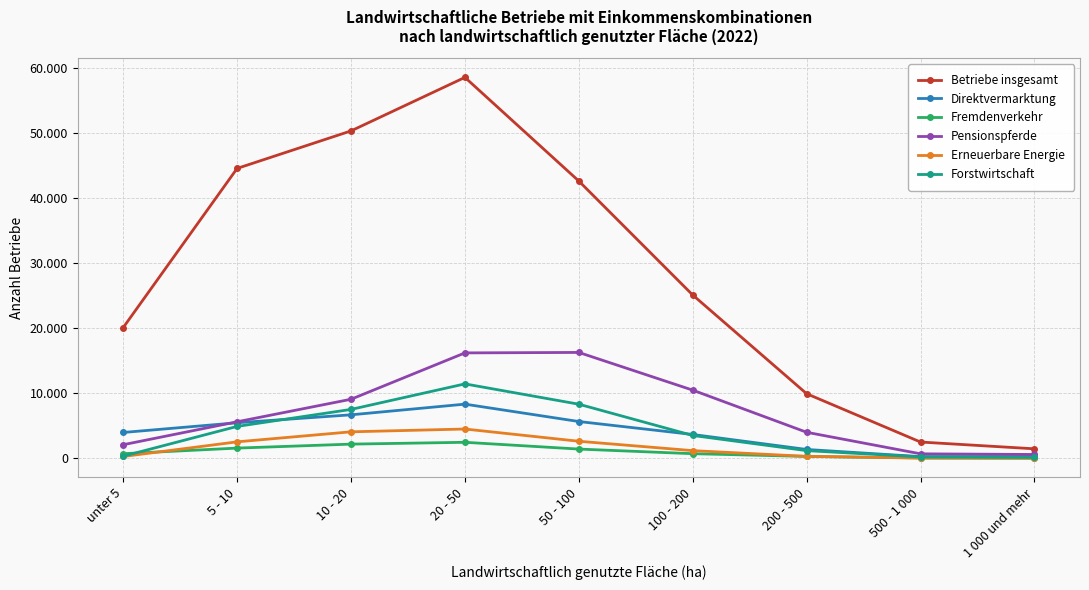

At which label does Direktvermarktung first exceed 3980?

5 - 10